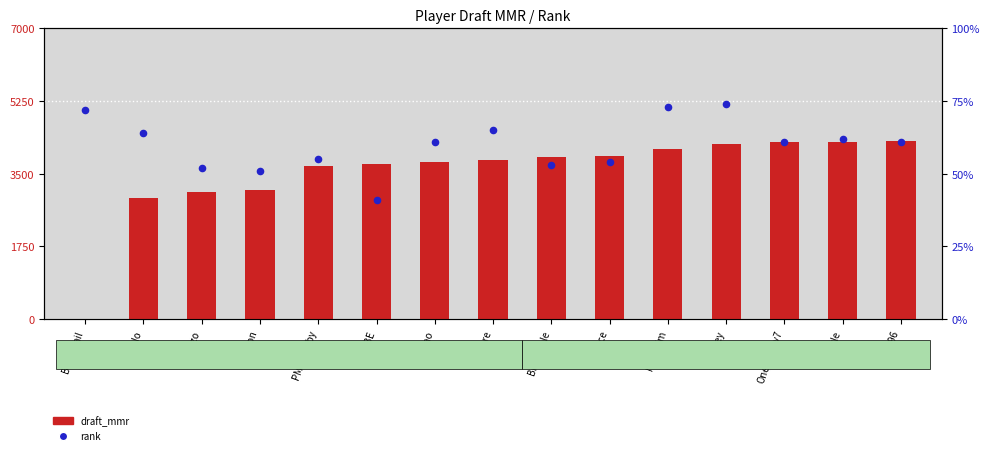

At how many categories does at least one series exceed 3467?

11